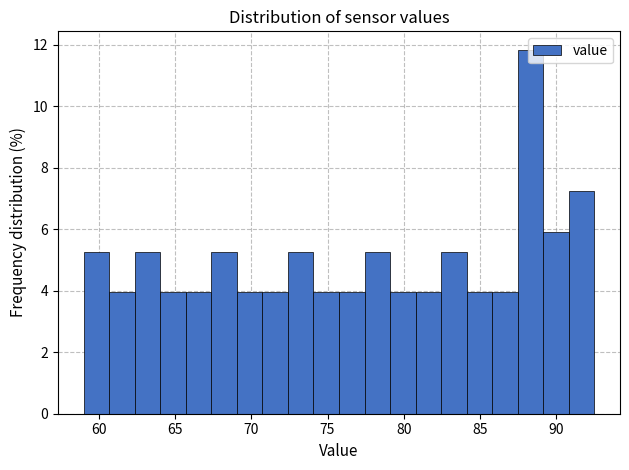

Around what value on the x-axis is the tallest bar? Give the approximate position of its centre, as read against the axis.

88.5